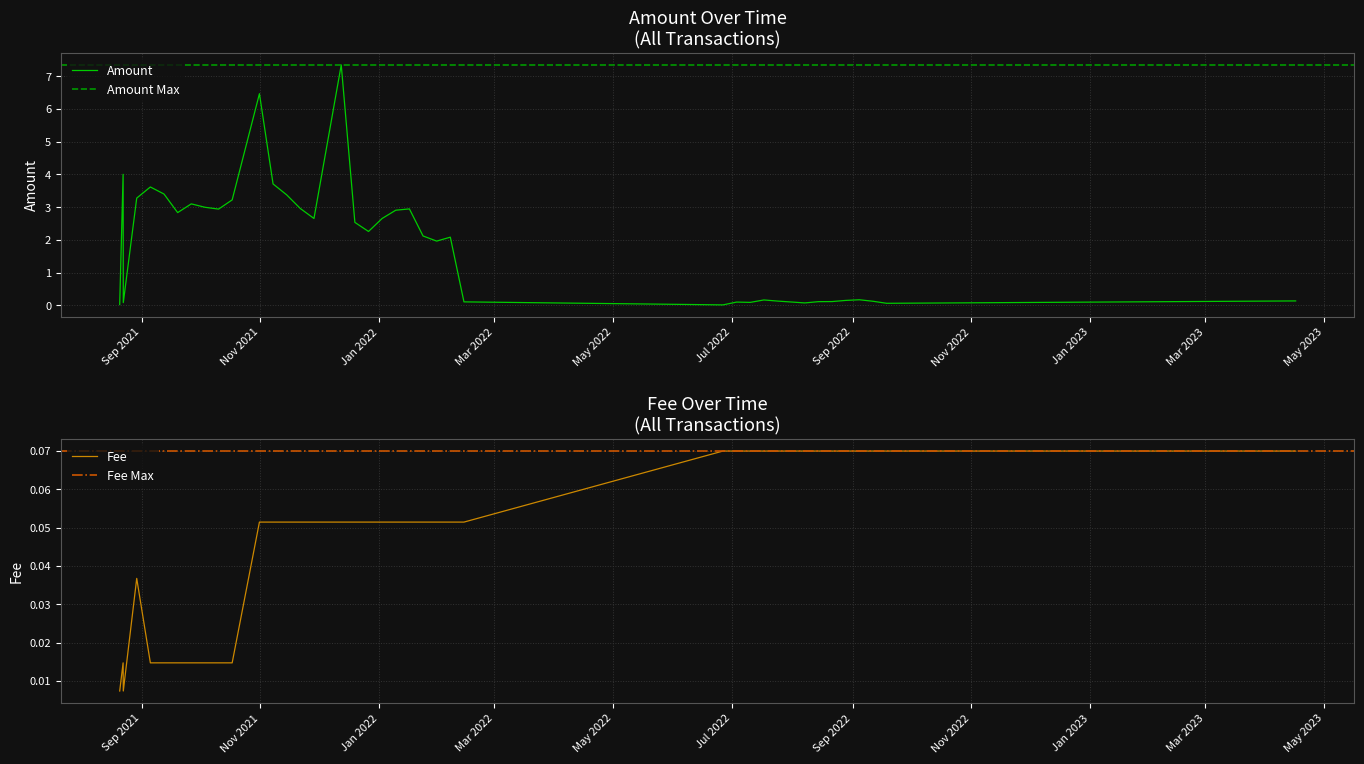

The value of Amount at 27 is 3.7. True or false?

True